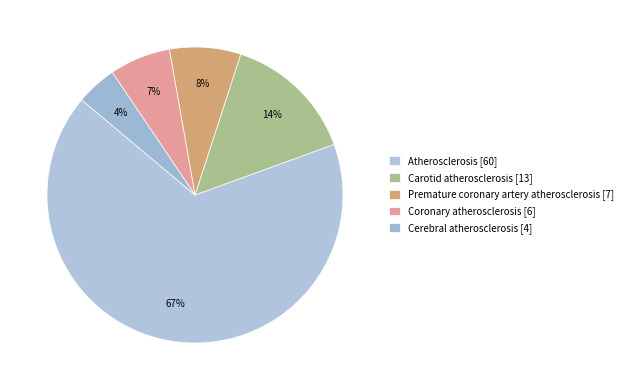

What percentage do Atherosclerosis and Cerebral atherosclerosis together represent?

71.1%